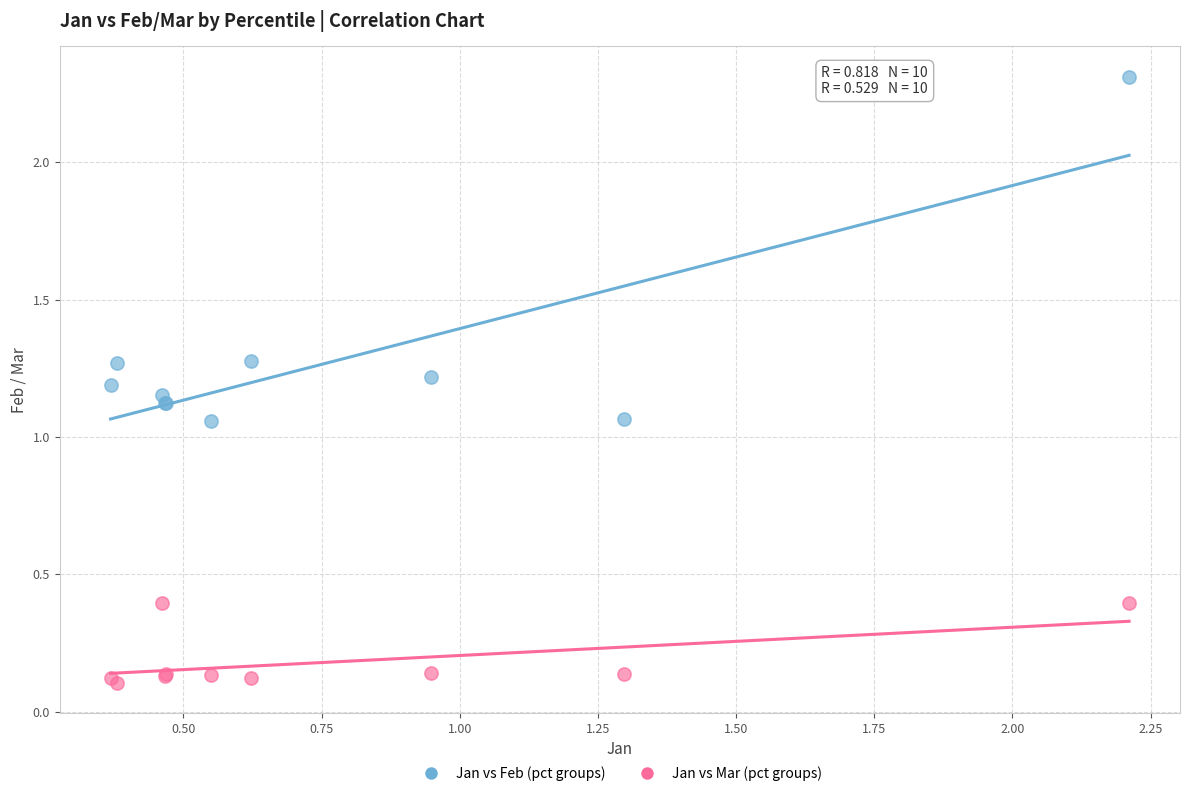

Which series reaches the maximum Y coordinate?

Jan vs Feb (pct groups)